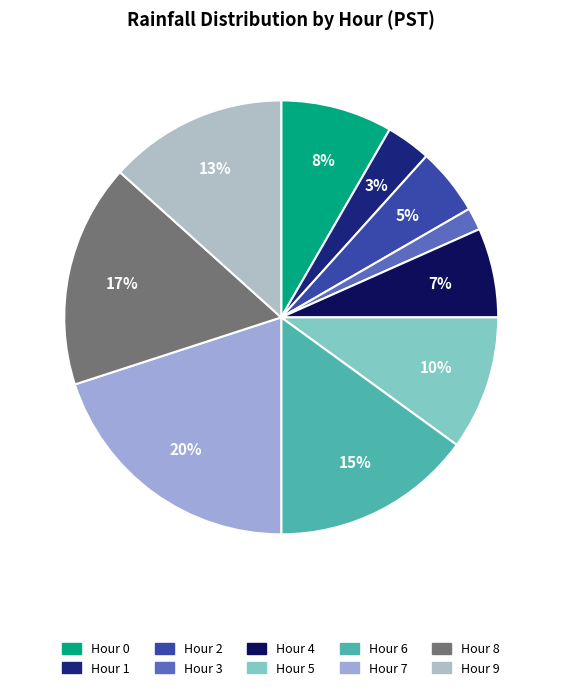

Count the number of slices in the pie.

10